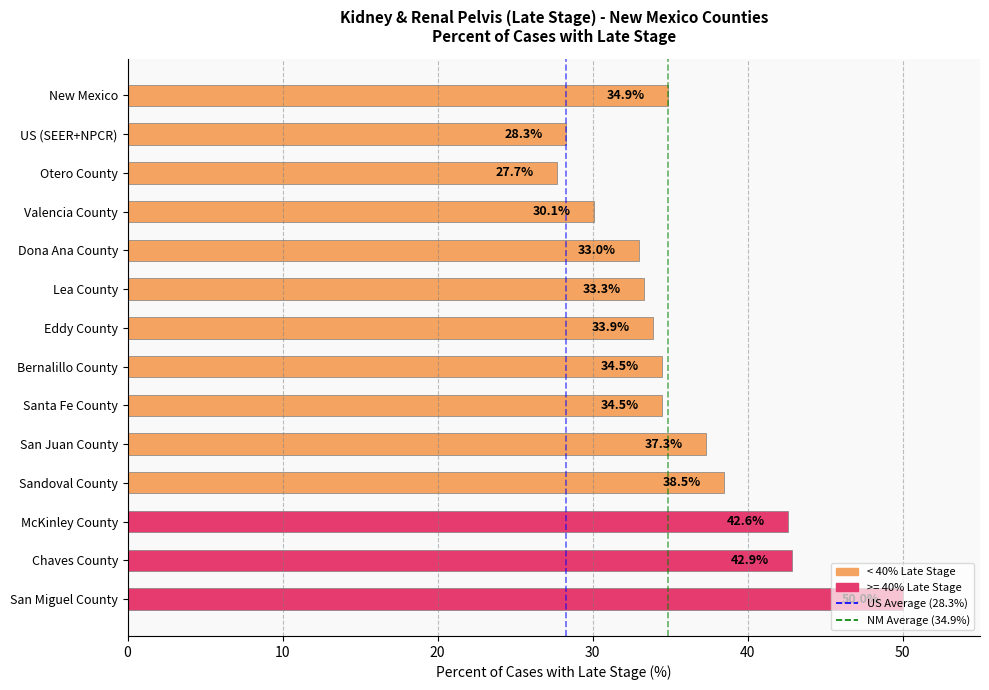

What value does the data have at Sandoval County?

38.5